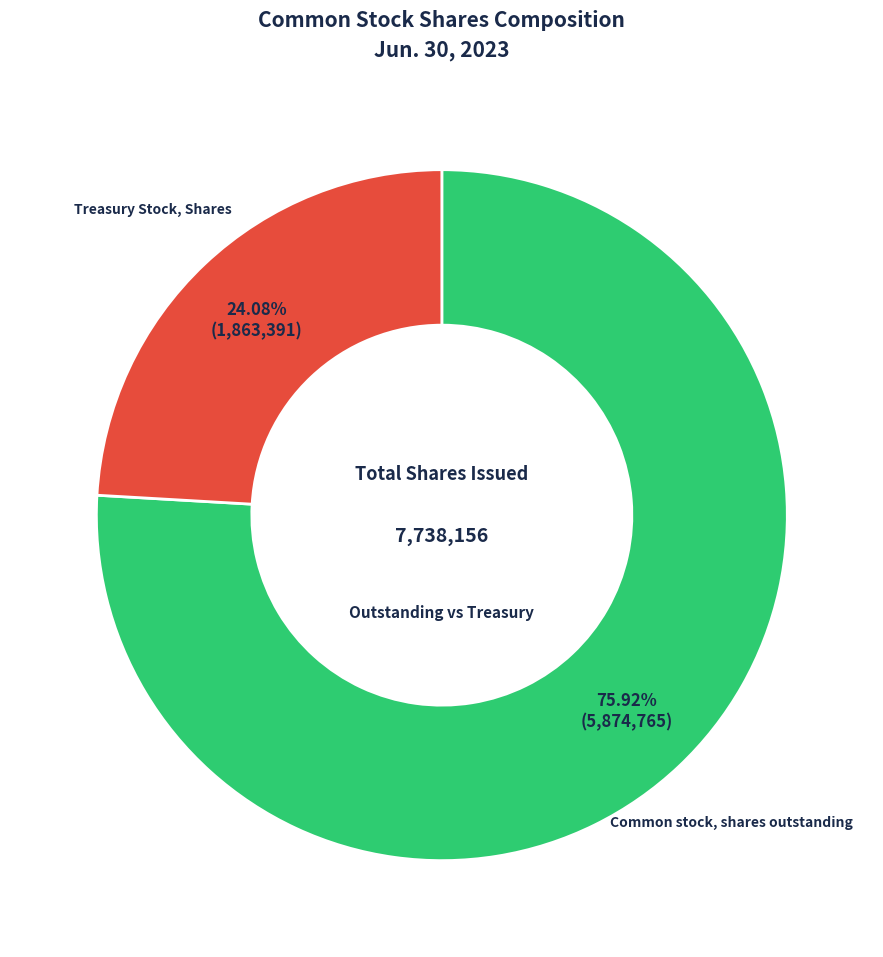

Approximately how many times larger is the value at Common stock, shares outstanding compared to Treasury Stock, Shares?

3.2